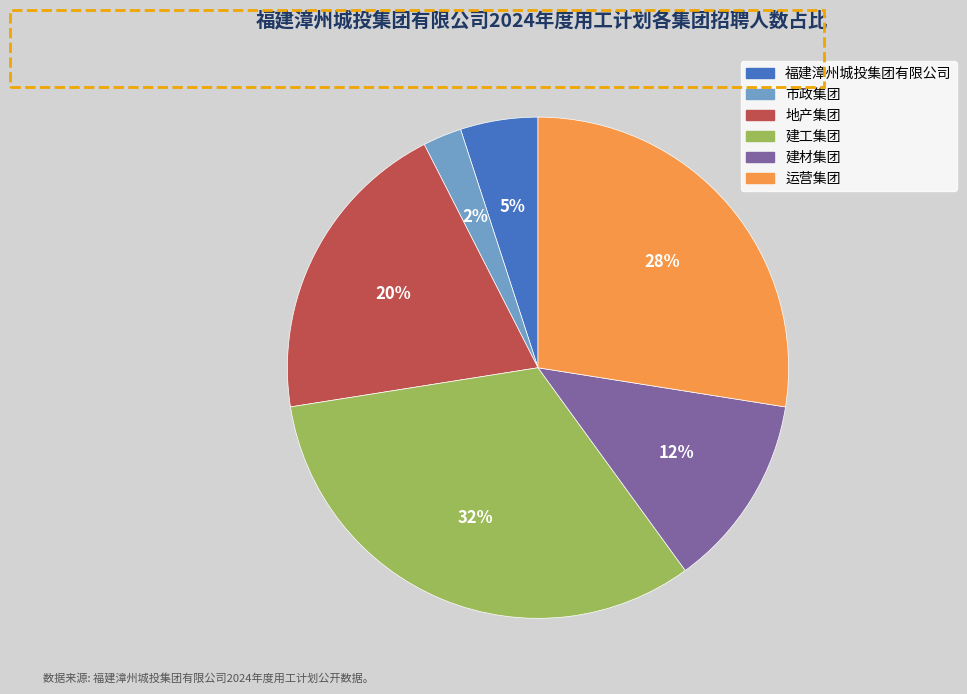

Count the number of slices in the pie.

6